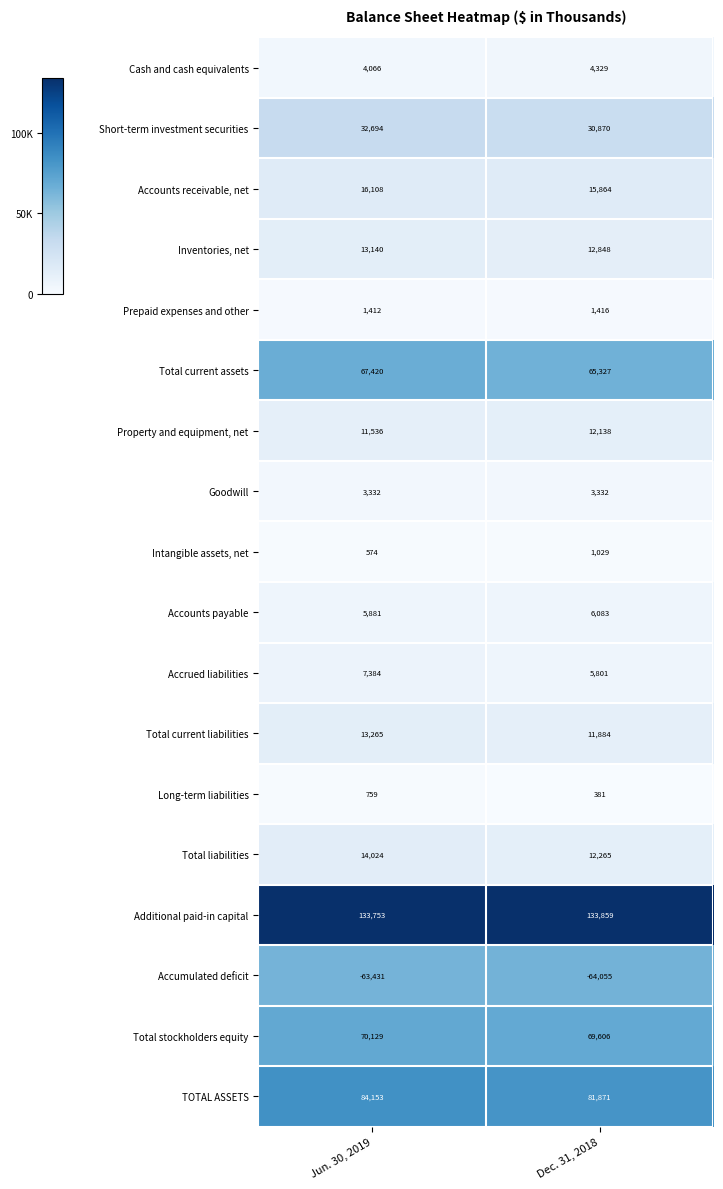

Which series has the largest total across all categories?

Additional paid-in capital